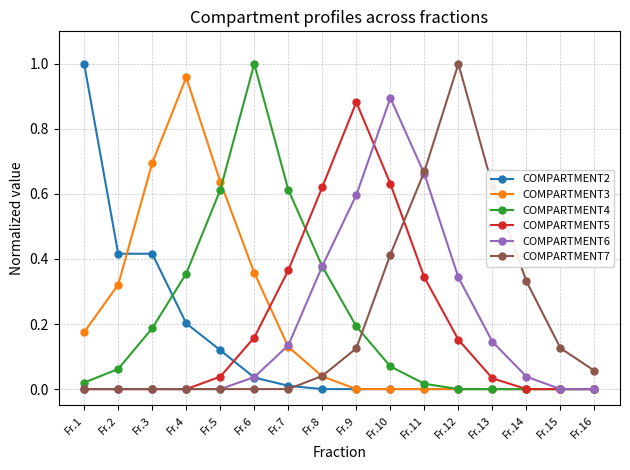

Which category has the highest value in the COMPARTMENT3 series?

Fr.4